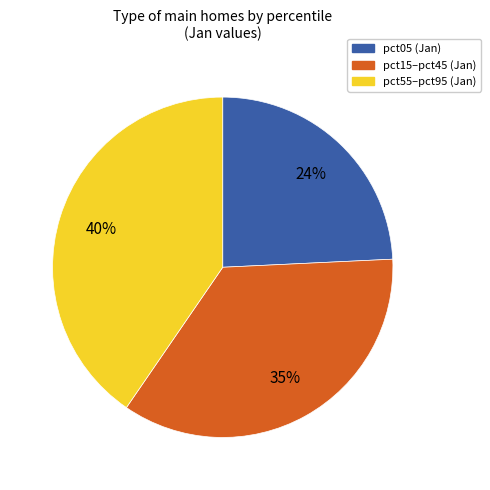

To the nearest percent, what is the average slice percentage?

33%